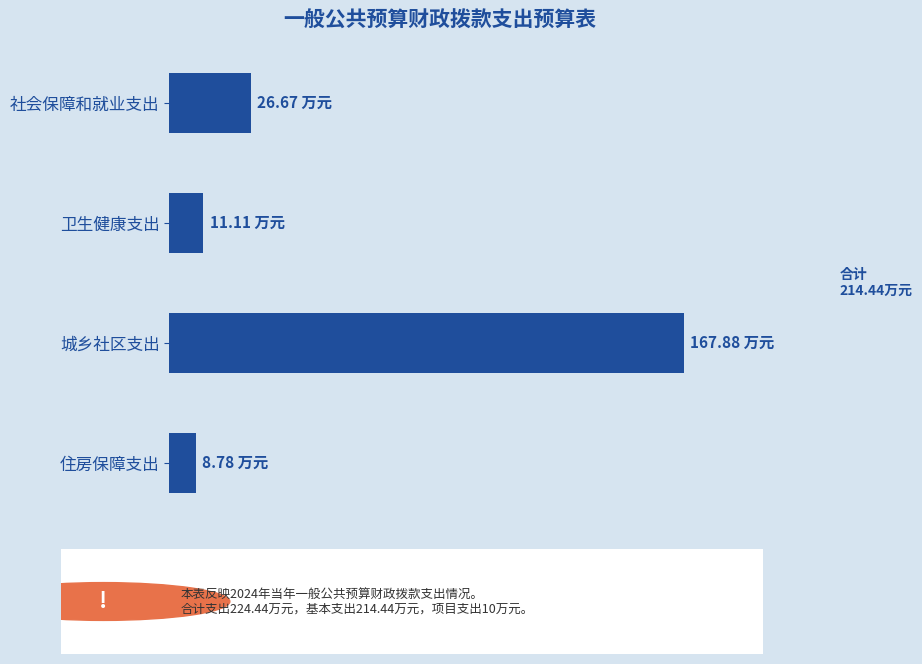

What is the greatest value displayed?

167.9